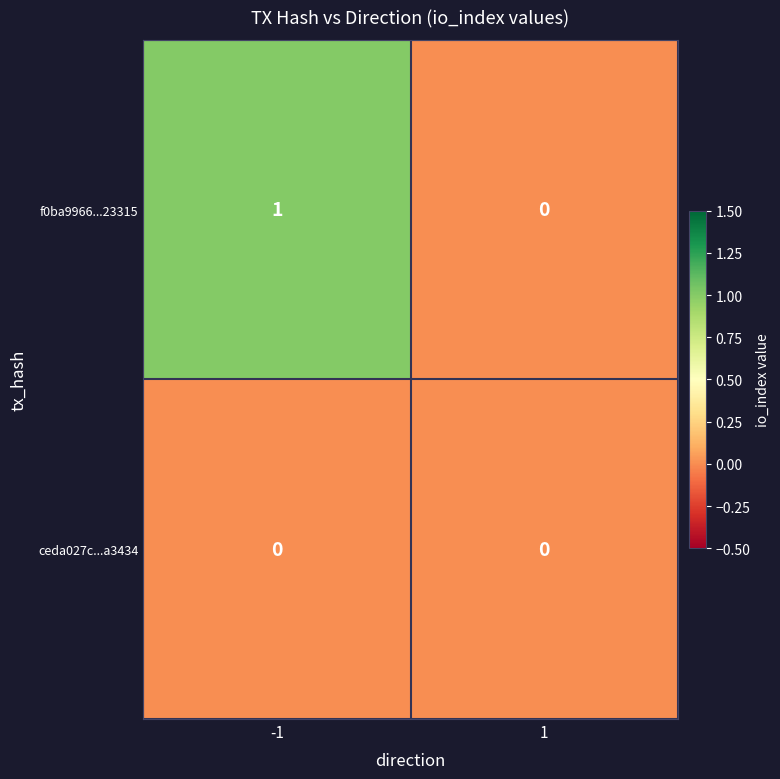

Which series has the largest total across all categories?

f0ba9966...23315